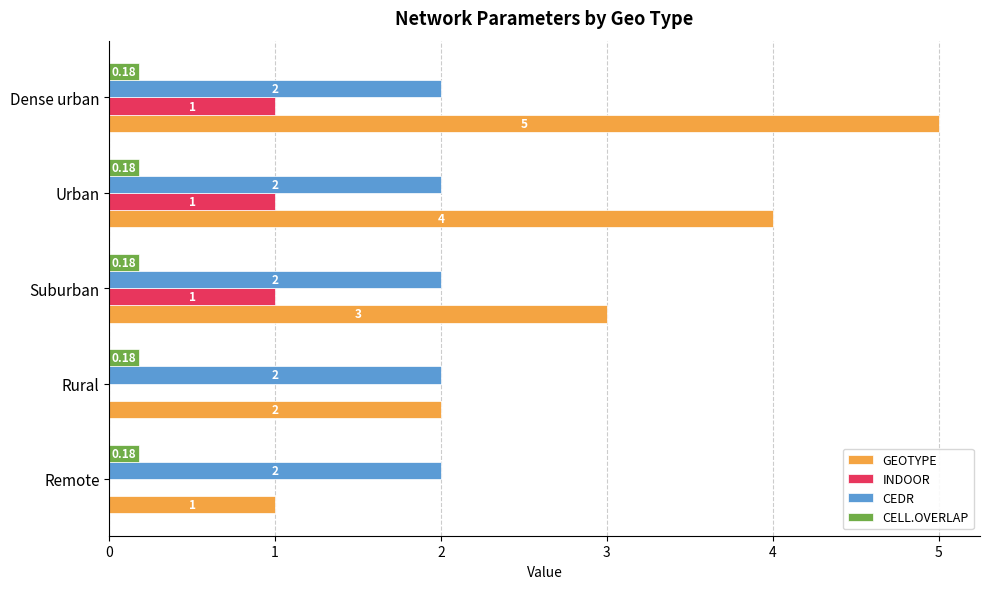

What is the sum of all INDOOR values?

3.0